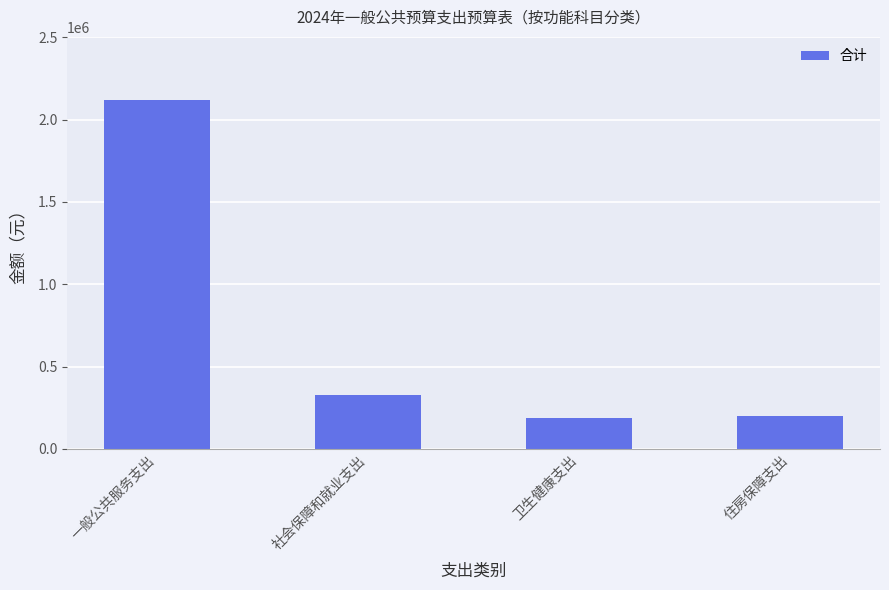

What is the label of the 2nd bar from the left?

社会保障和就业支出